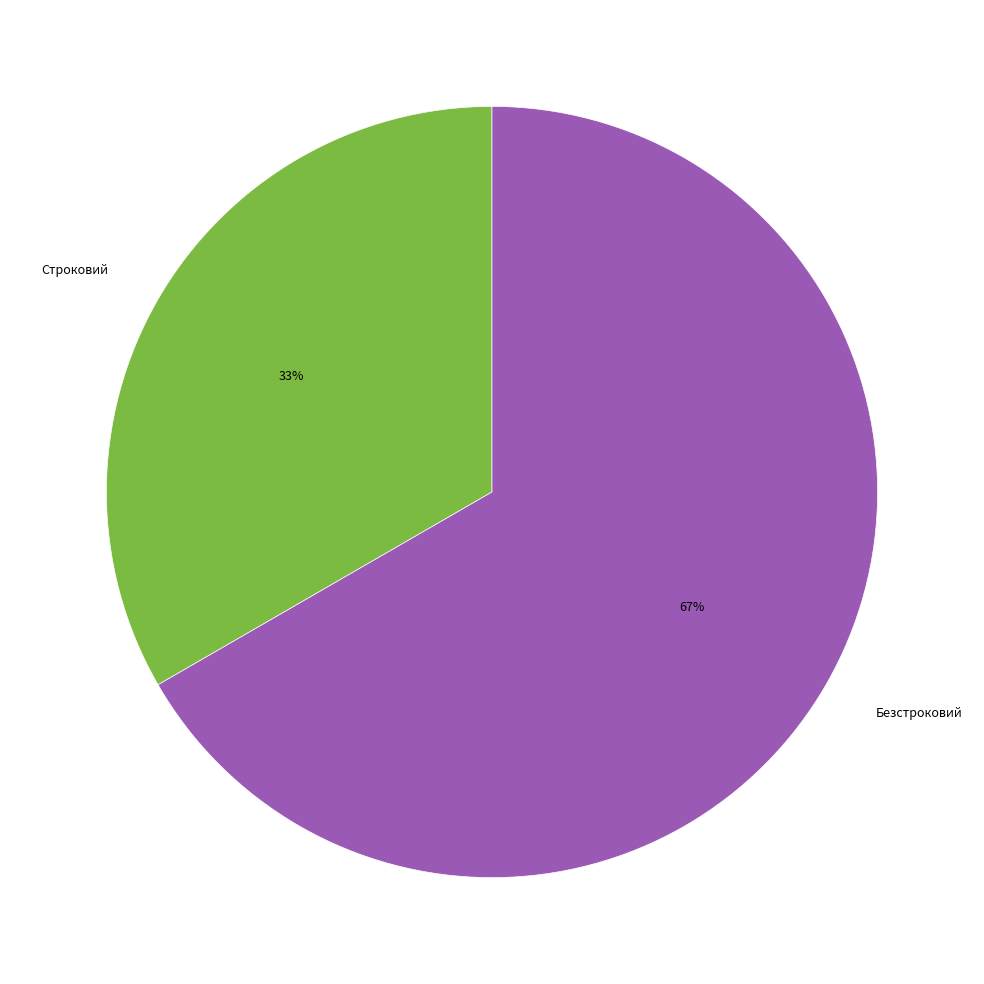

Is there any slice that represents more than half of the pie?

Yes